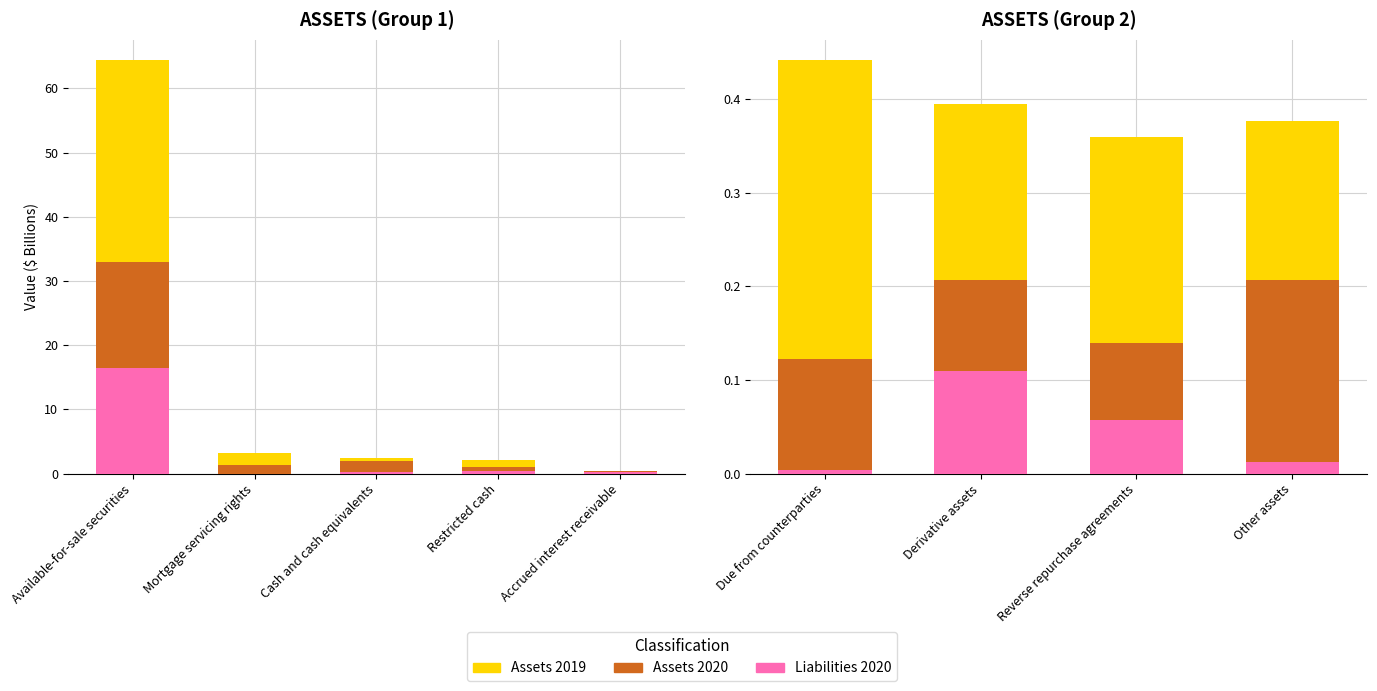

At which category does the chart reach its peak across all series?

Due from counterparties